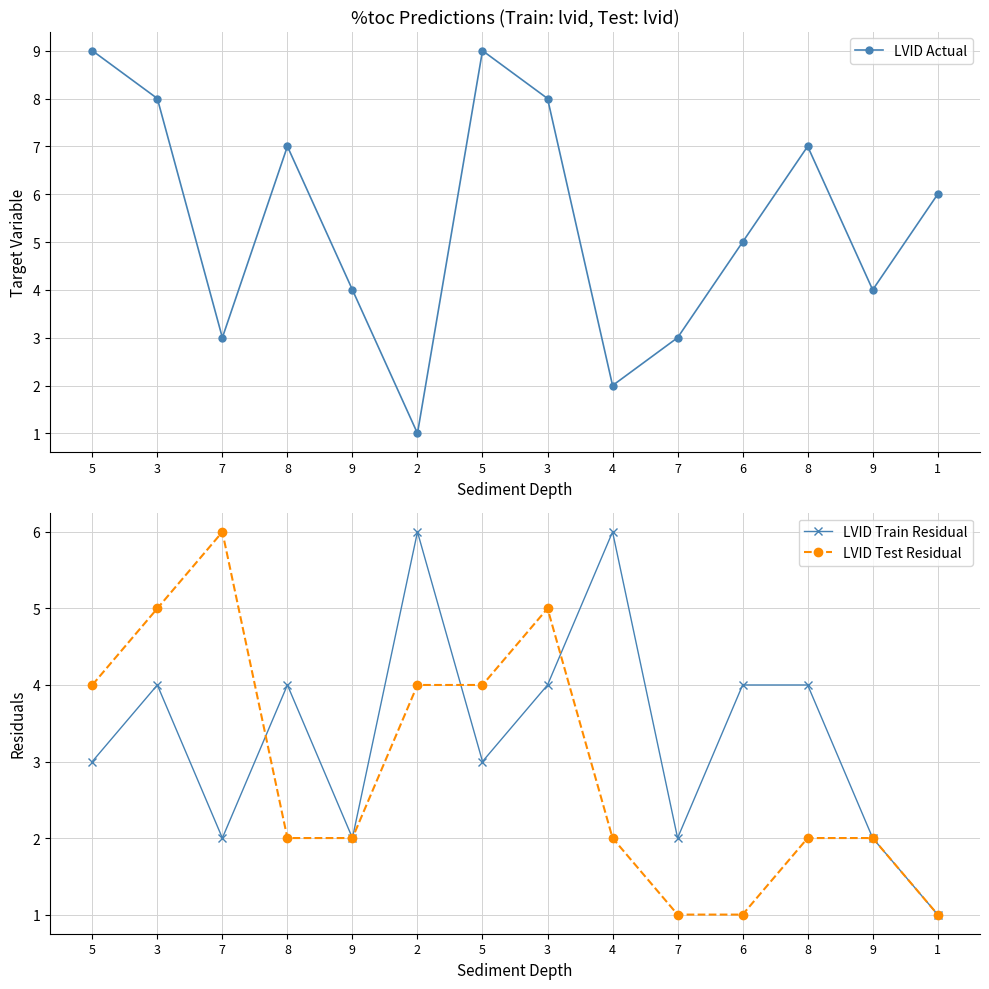

What is the minimum value for LVID Train Residual?

1